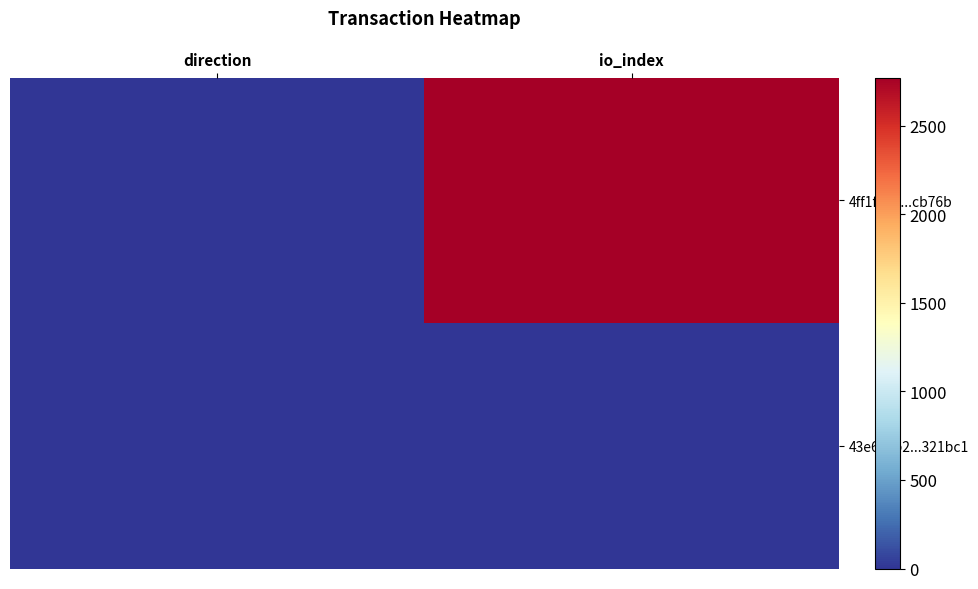

What is the spread (max minus min) of values at io_index?

2771